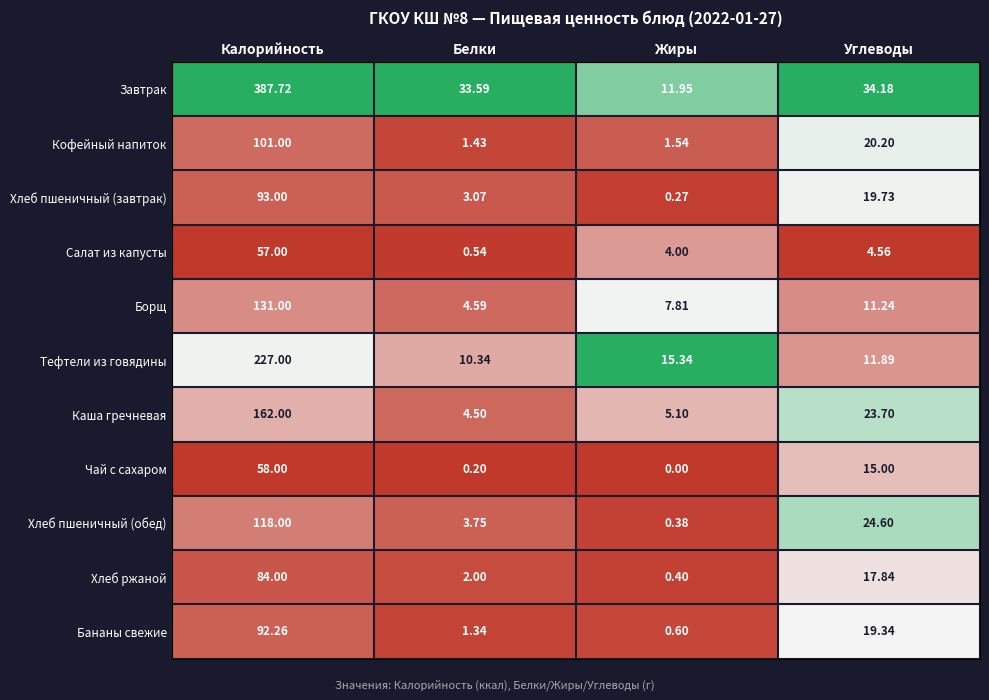

How many categories are shown in the chart?

4